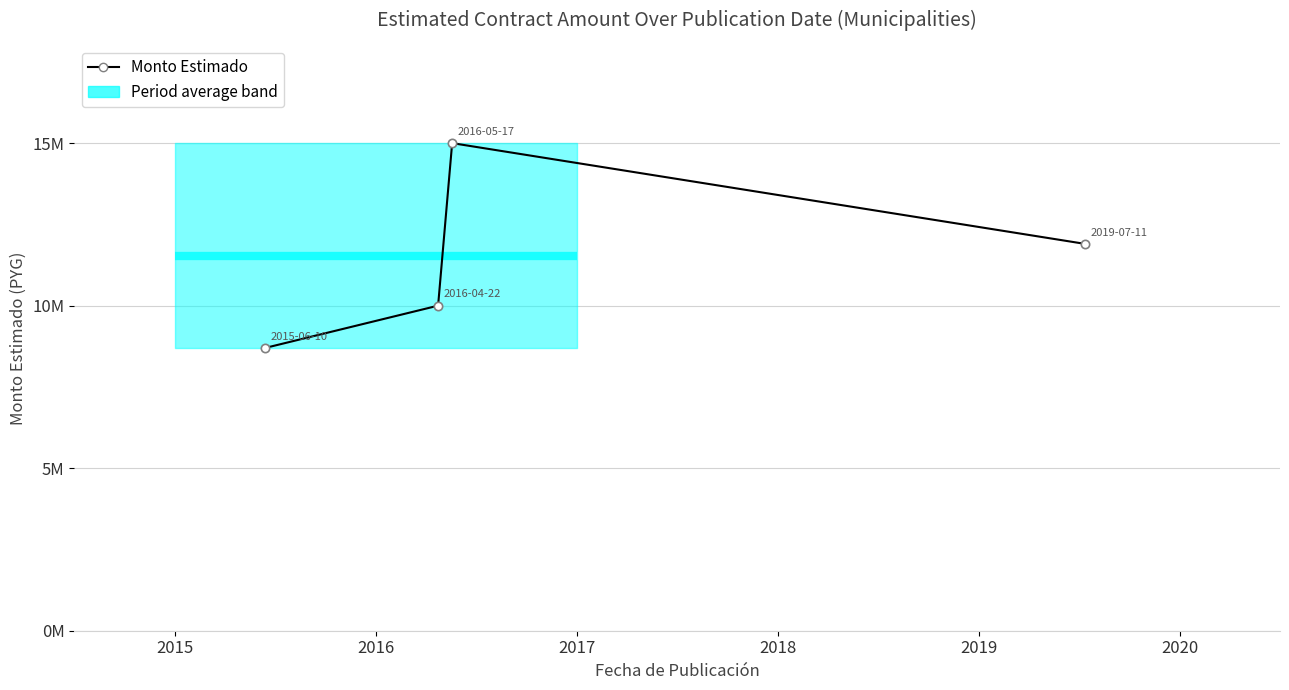

Read the value at 2015.

8700000